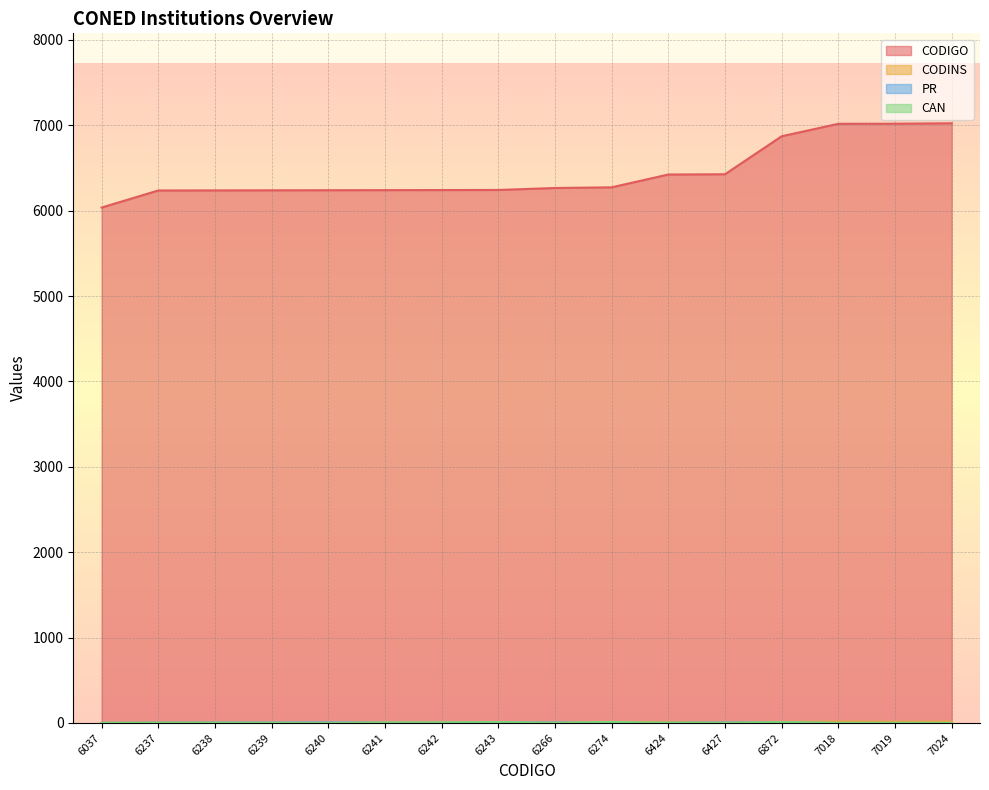

What is the total value across all series at 7019?

7034